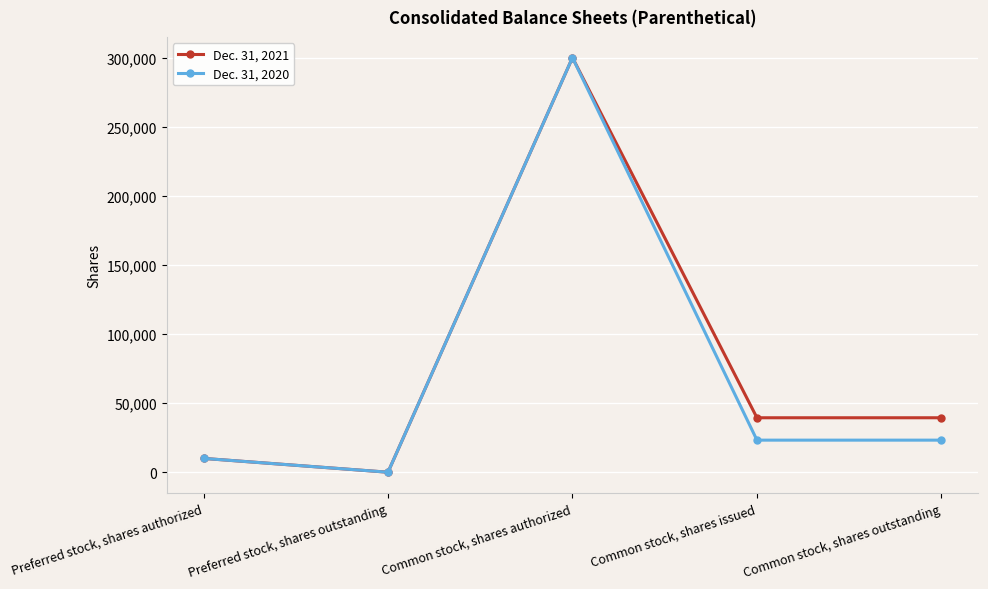

True or false: Dec. 31, 2020 has more than 1 interior local peaks.

False